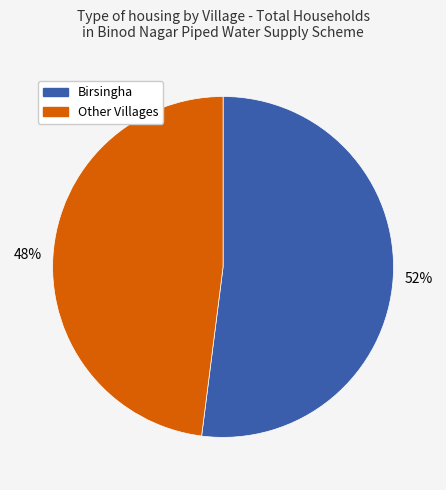

Does any single category account for the majority?

Yes